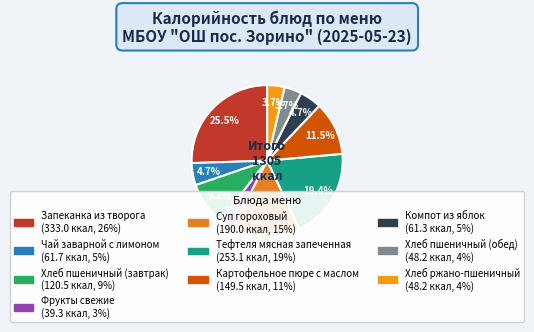

To the nearest percent, what is the difference between the largest and smallest slice percentages?

23%